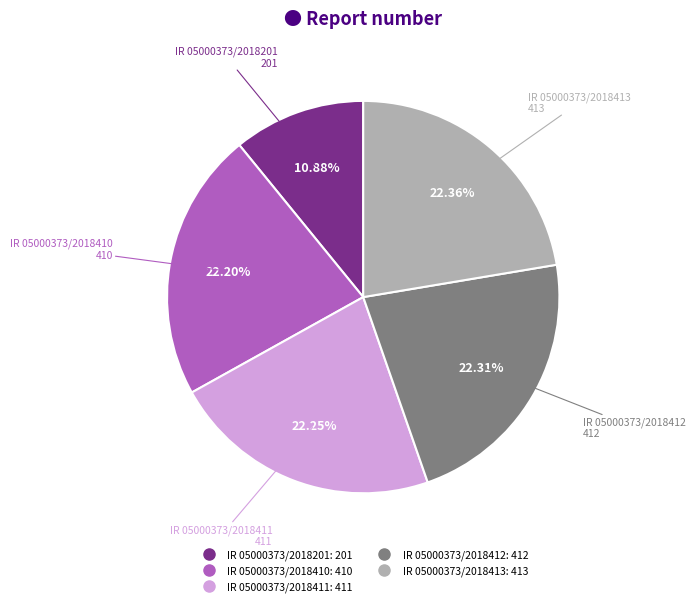

Is the sum of IR 05000373/2018410 and IR 05000373/2018412 greater than half?

No